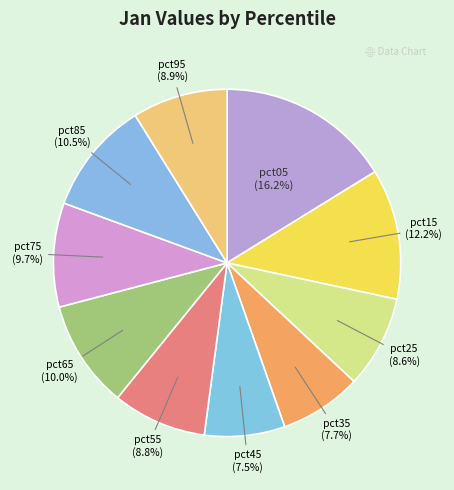

Is the sum of pct35 and pct75 greater than half?

No